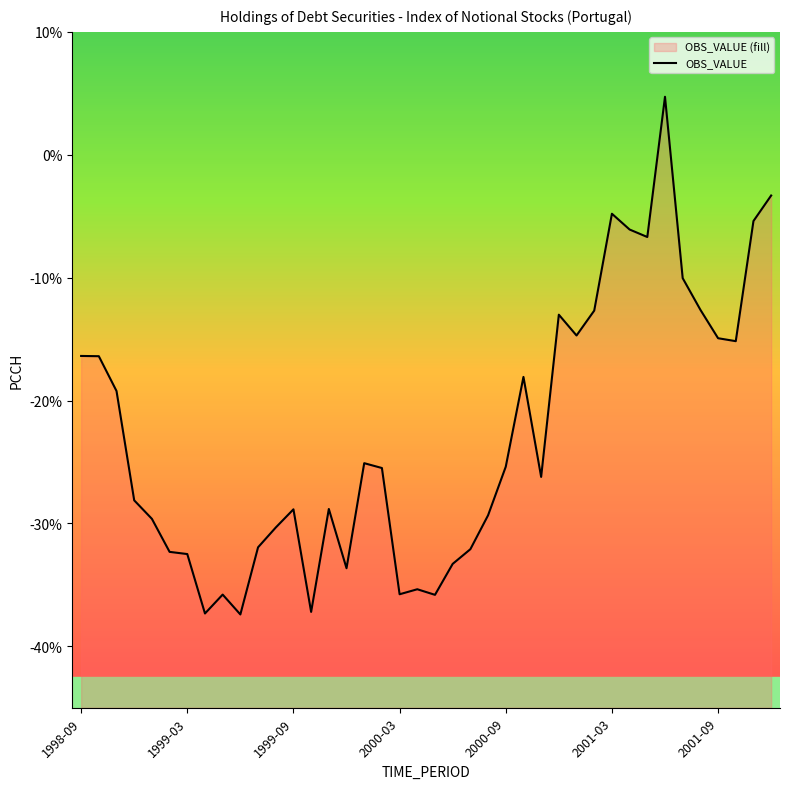

How many points are lower than both their immediate neighbors (excluding endpoints)?

10